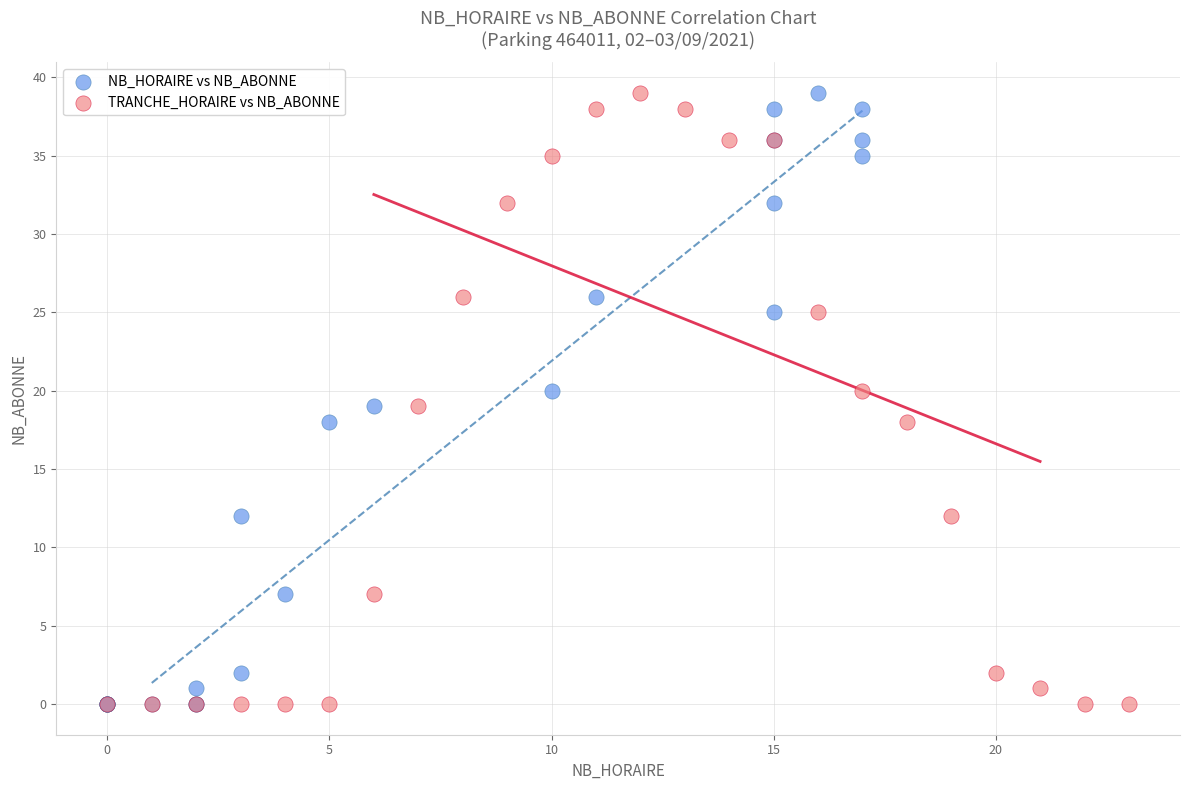

What are all the series names shown in the legend?

NB_HORAIRE vs NB_ABONNE, TRANCHE_HORAIRE vs NB_ABONNE